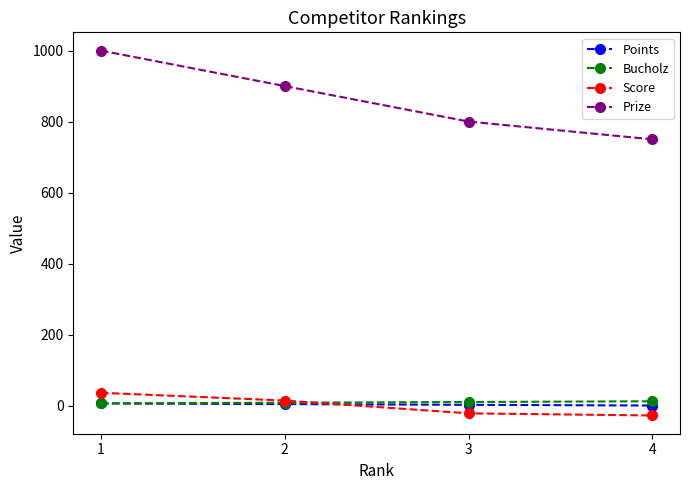

What is the minimum value shown in the chart?

-28